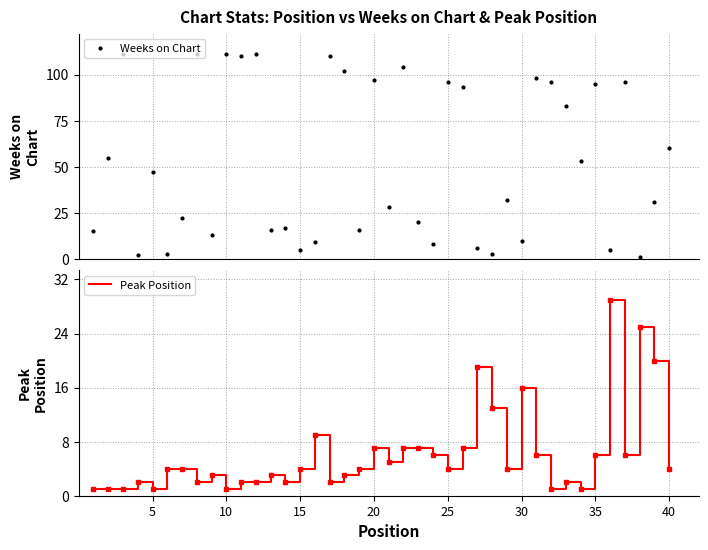

How many times do Weeks on Chart and Peak Position cross each other?

10